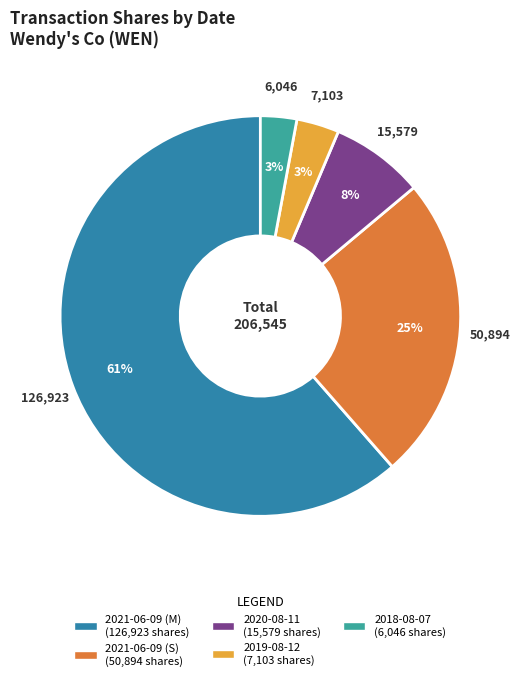

Is there a majority slice in this chart?

Yes